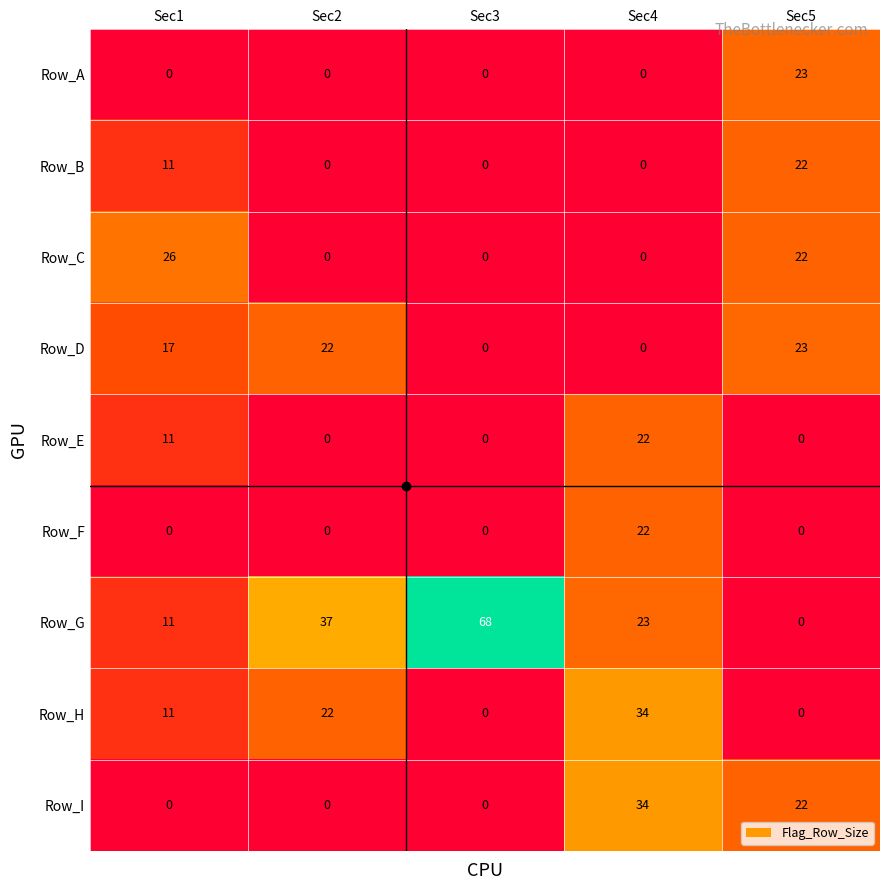

What is the total value across all series at Sec5?

112